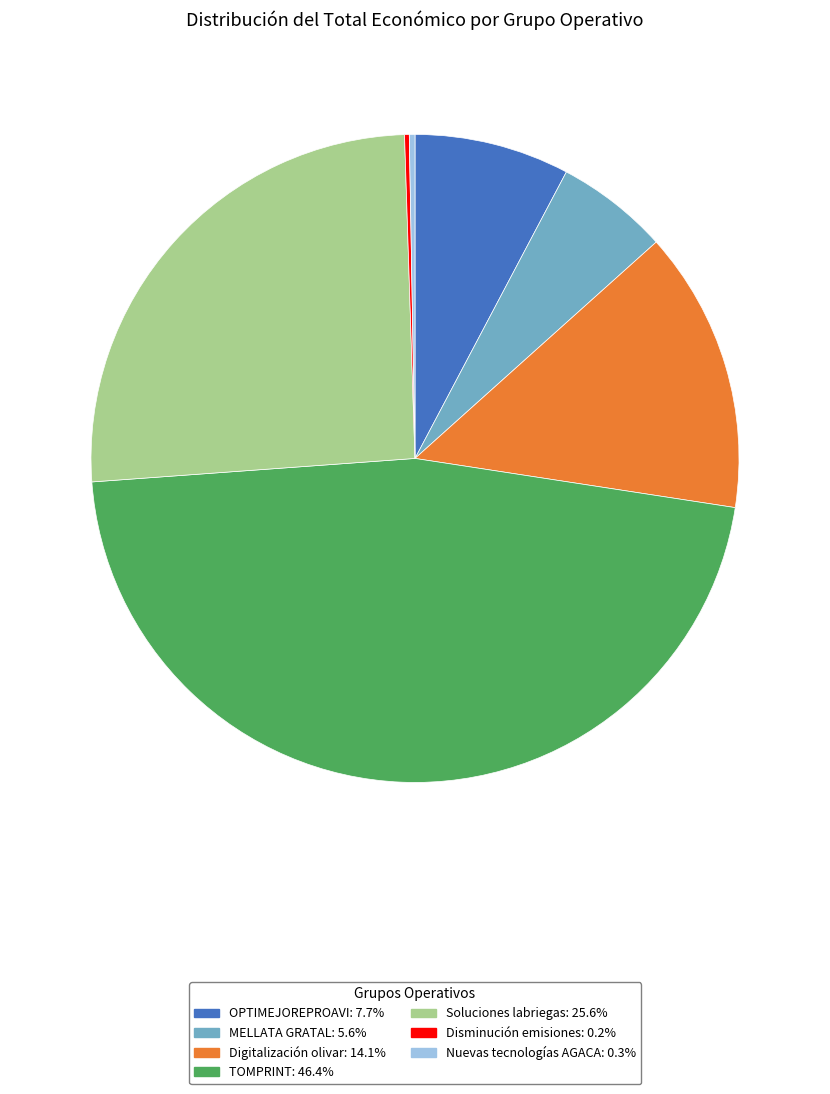

Is Soluciones labriegas: 25.6% the majority of the pie?

No